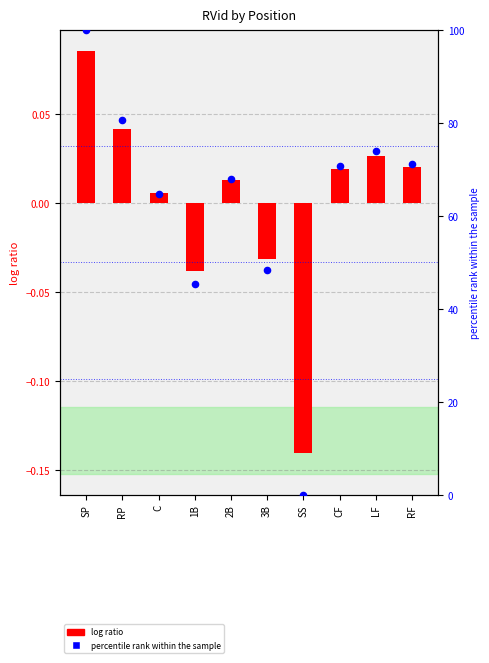

Which series reaches the minimum Y coordinate?

log ratio